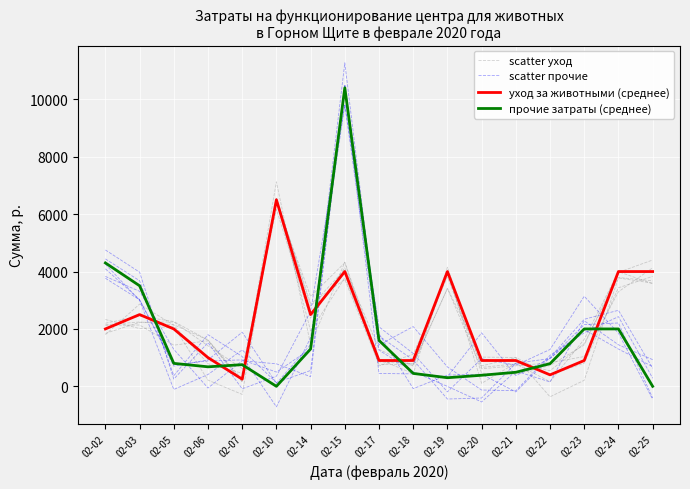

Does the chart display data point markers on the line(s)?

No